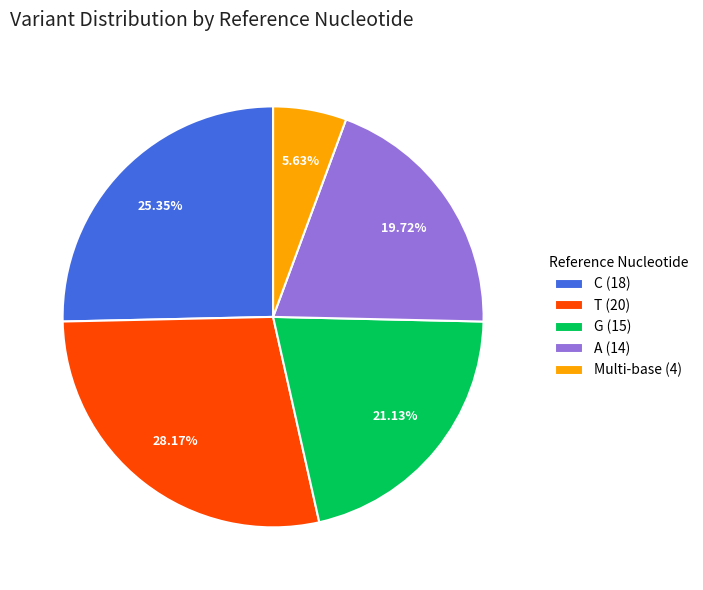

Is the sum of T (20) and C (18) greater than half?

Yes